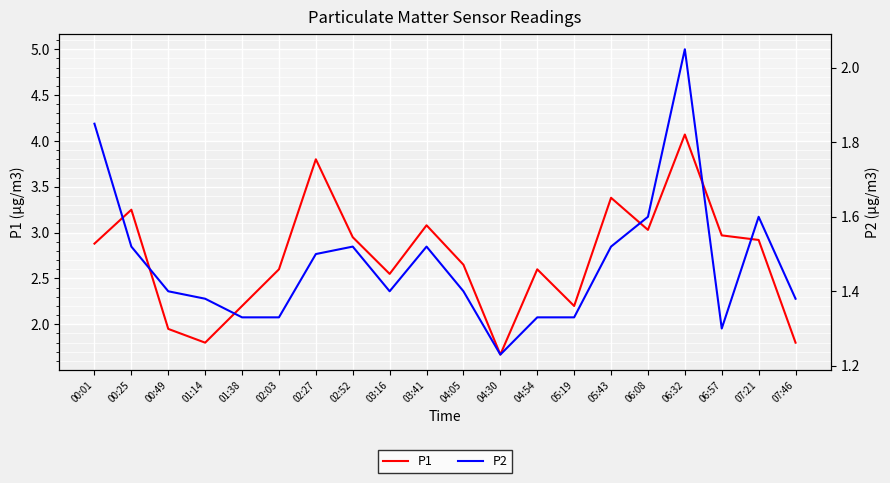

How many distinct data groups are displayed?

2